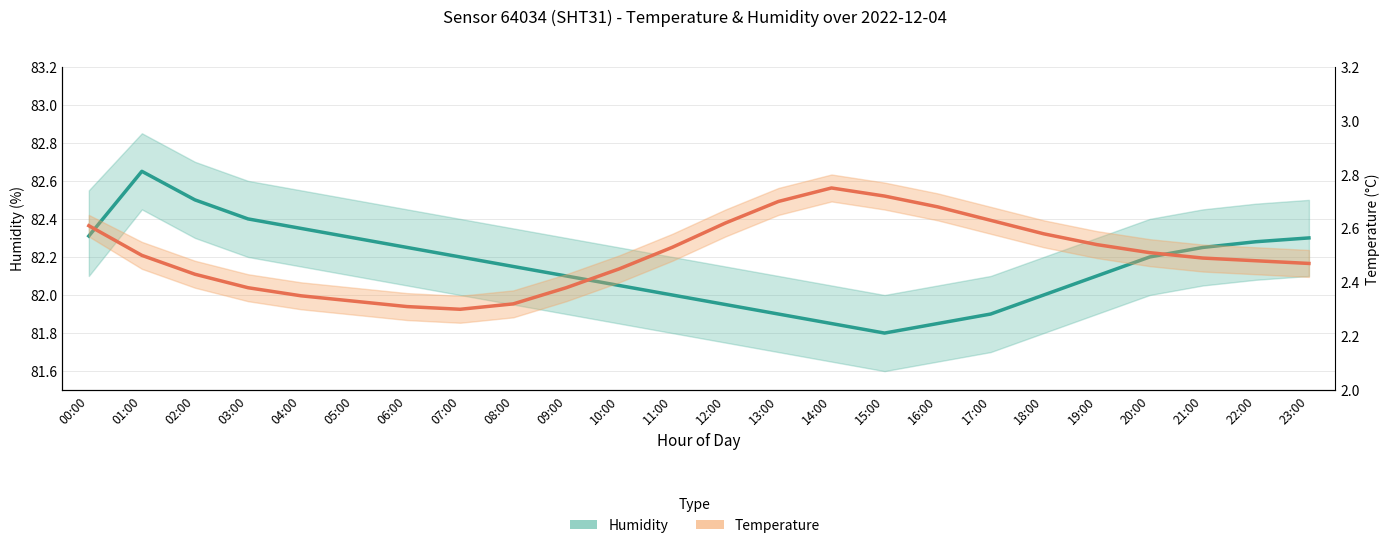

The value of Humidity (Estimate) at 10:00 is 82.0. True or false?

True